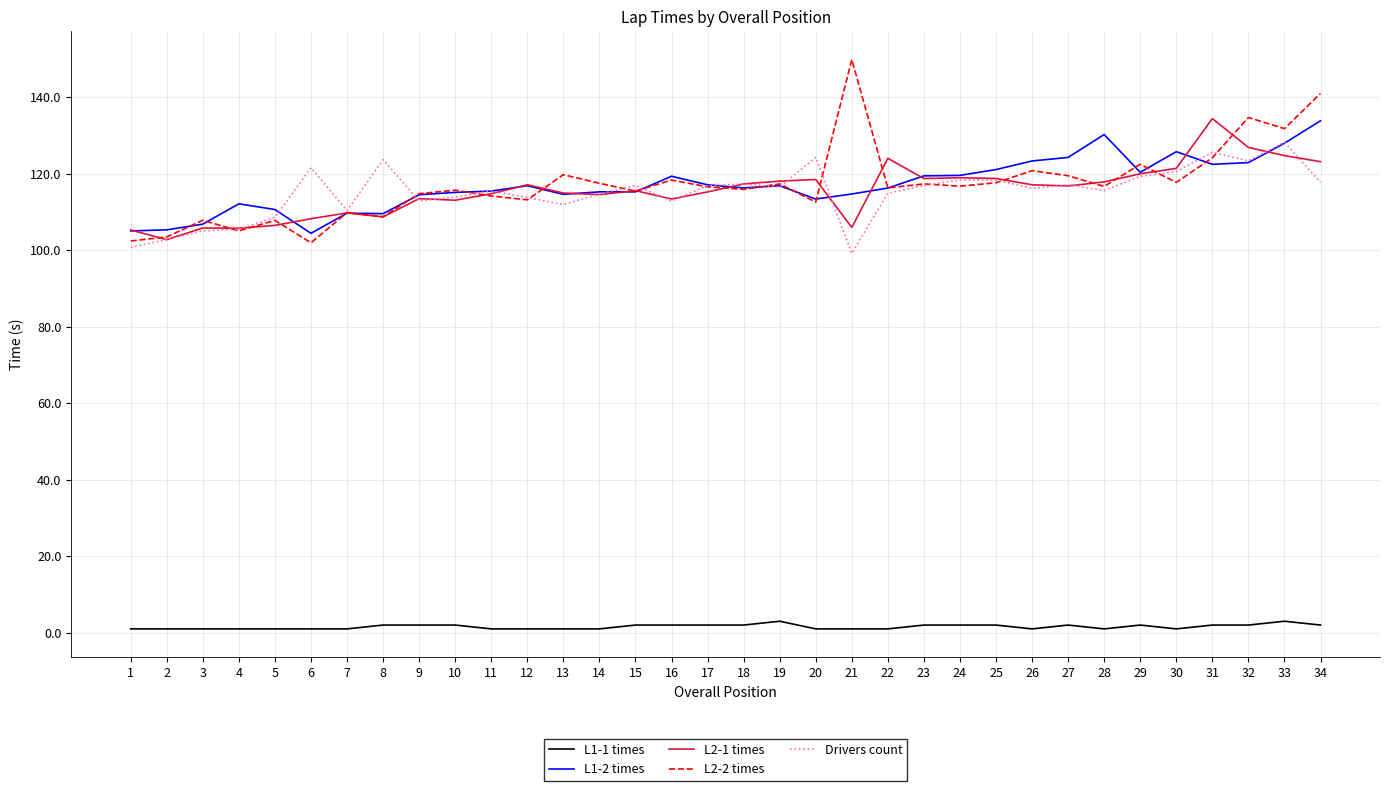

At which label does L2-1 times first exceed 116?

12